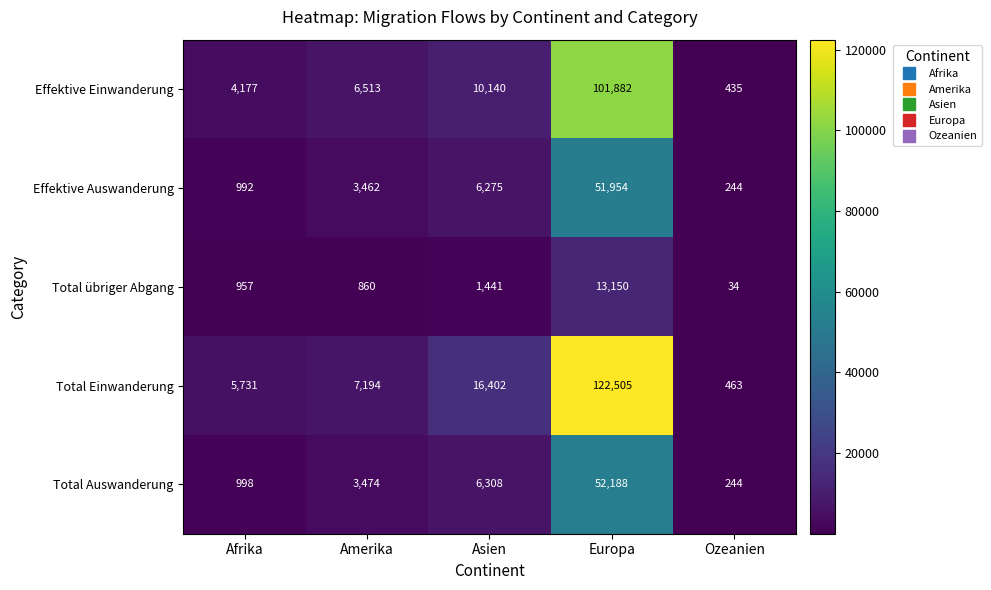

Reading left to right, list all the values displayed in this chart.

Effektive Einwanderung: Afrika=4177	Amerika=6513	Asien=10140	Europa=101882	Ozeanien=435
Effektive Auswanderung: Afrika=992	Amerika=3462	Asien=6275	Europa=51954	Ozeanien=244
Total übriger Abgang: Afrika=957	Amerika=860	Asien=1441	Europa=13150	Ozeanien=34
Total Einwanderung: Afrika=5731	Amerika=7194	Asien=16402	Europa=122505	Ozeanien=463
Total Auswanderung: Afrika=998	Amerika=3474	Asien=6308	Europa=52188	Ozeanien=244